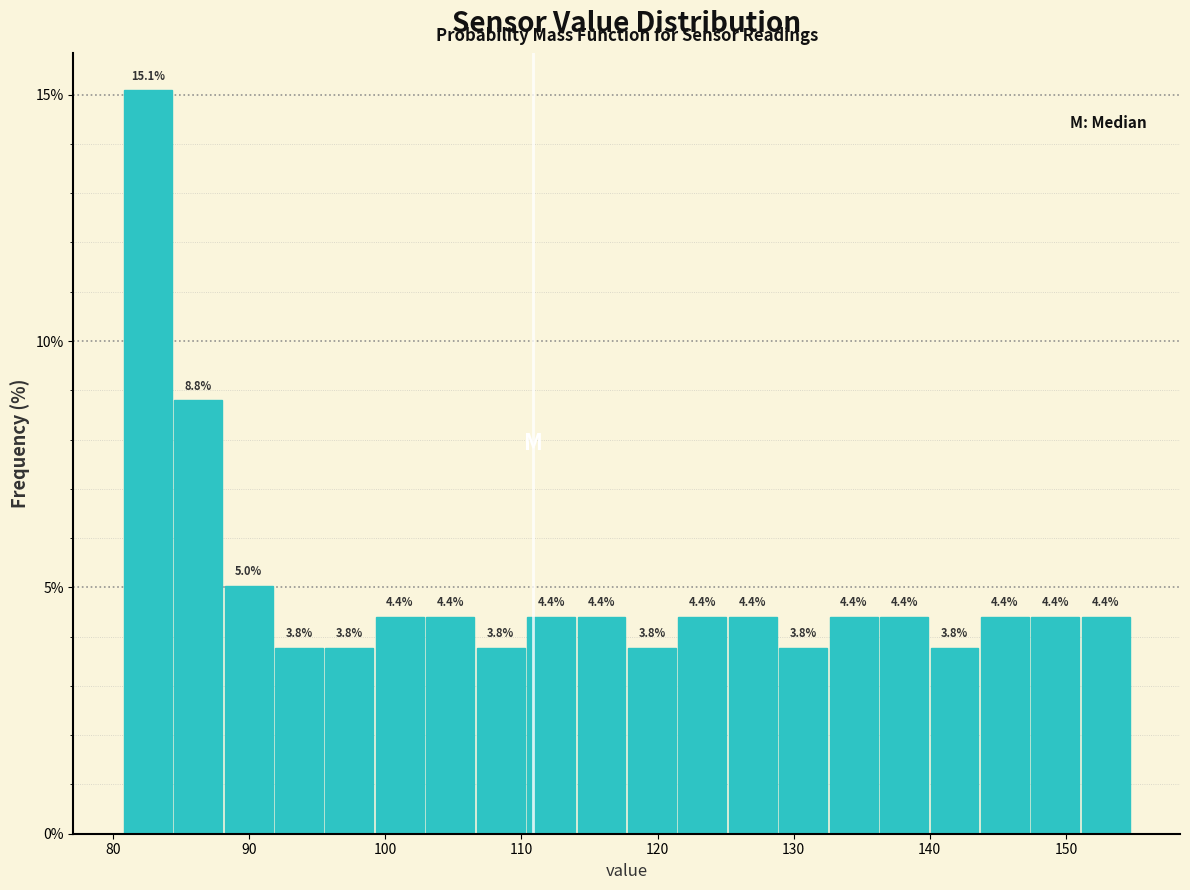

Around what value on the x-axis is the tallest bar? Give the approximate position of its centre, as read against the axis.

83